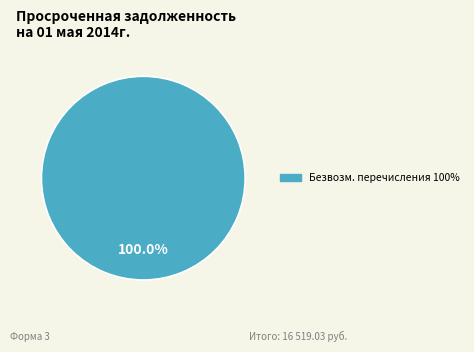

Is there a majority slice in this chart?

Yes